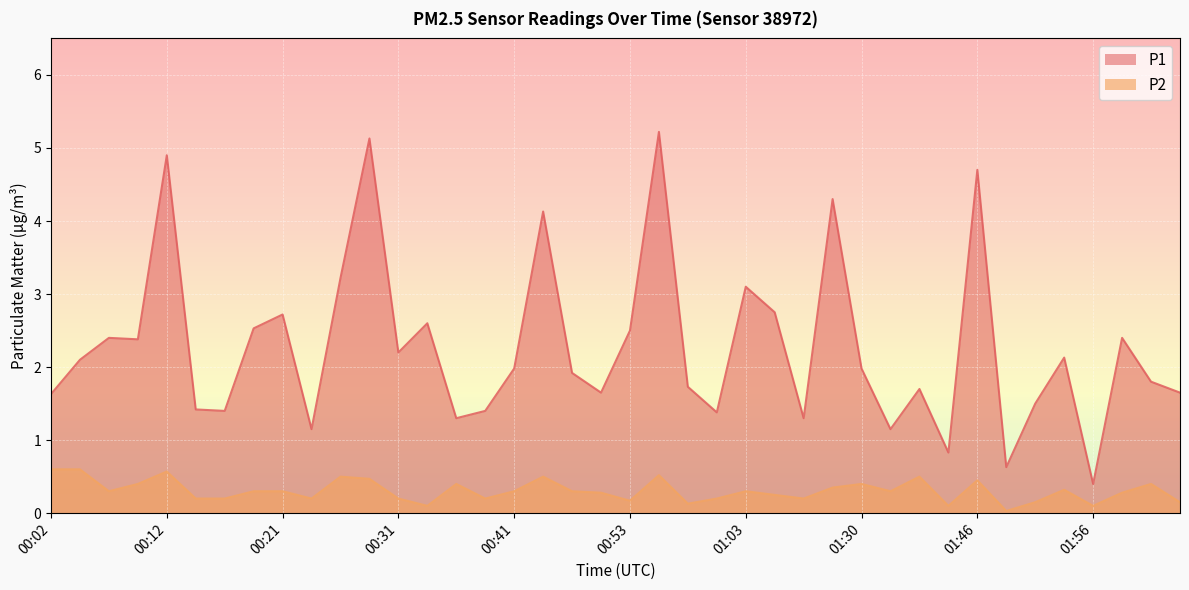

Which series has the largest range (max minus min)?

P1